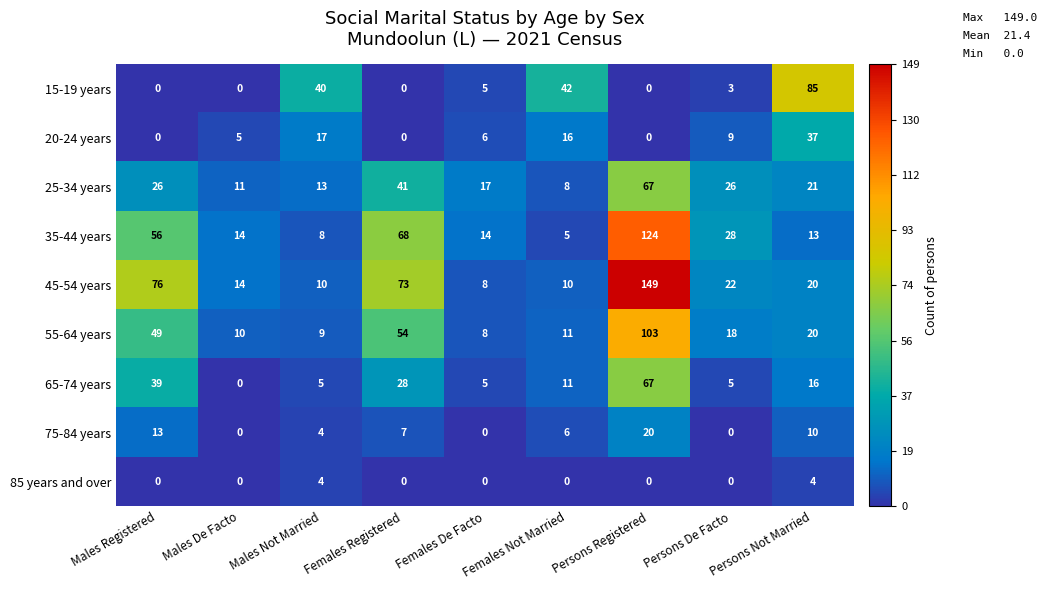

List the labels in order of 55-64 years value, largest first.

Persons Registered, Females Registered, Males Registered, Persons Not Married, Persons De Facto, Females Not Married, Males De Facto, Males Not Married, Females De Facto